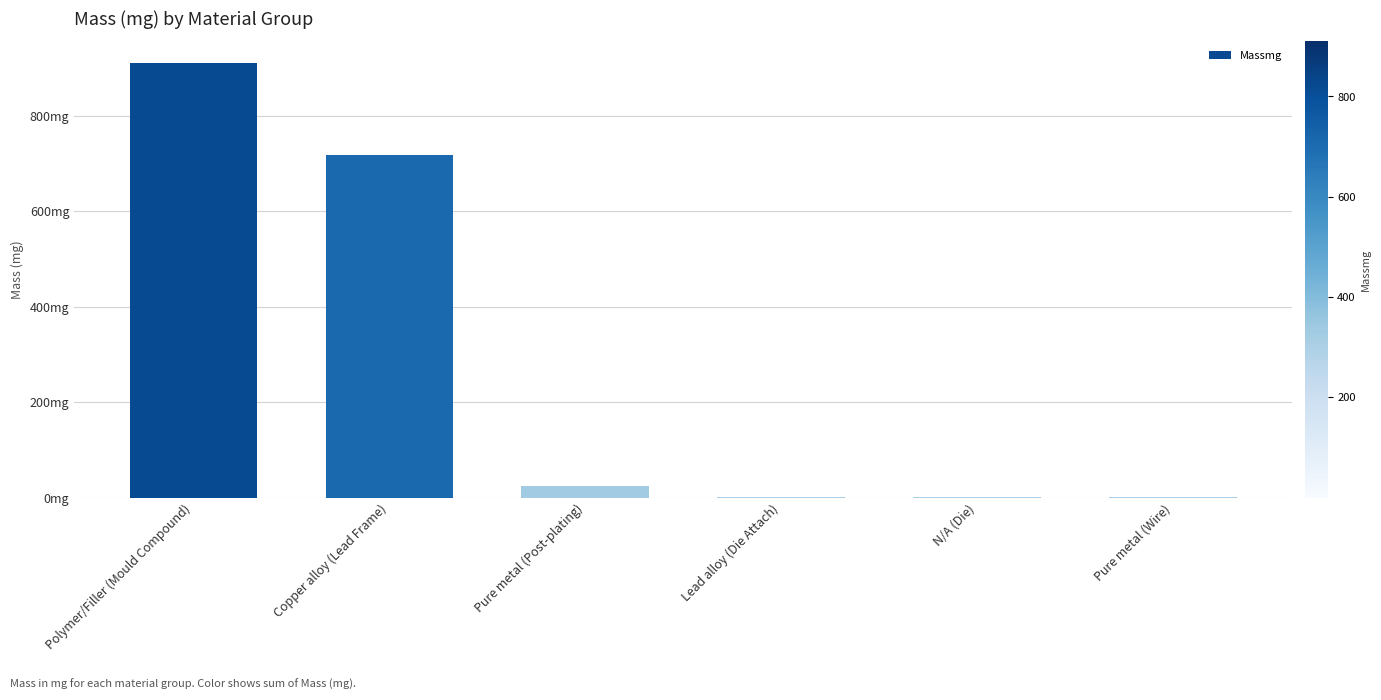

What is the average value?

275.7